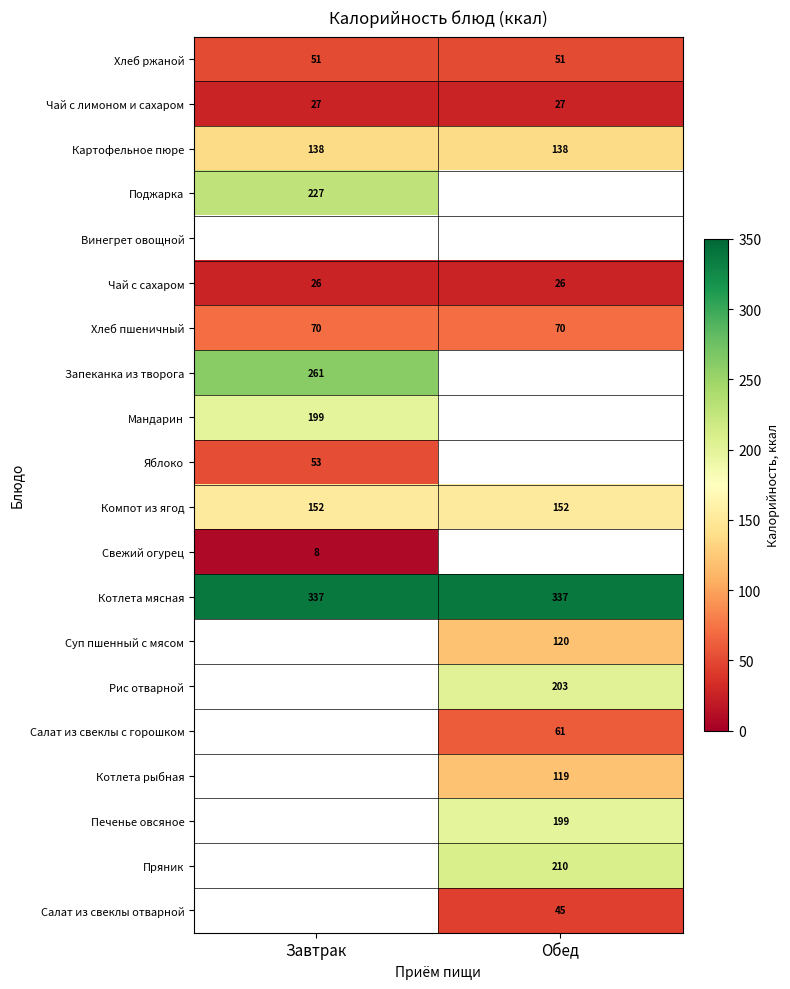

What value does the Компот из ягод series have at Завтрак?

152